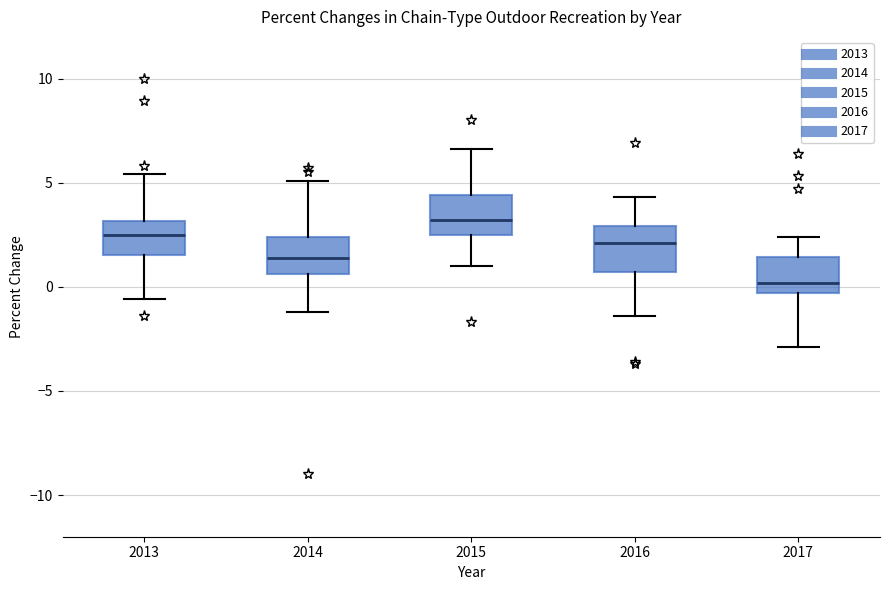

Reading left to right, transcribe this box plot: for each box, give where its median line is, the range the box spans, and where its two whiskers end, as read against the y-axis. The values are not printed on the chart, so give them approximately, as read against the axis.

2013: median 2.5, box 1.5 to 3.0, whiskers -0.5 to 5.5
2014: median 1.5, box 0.5 to 2.5, whiskers -1.0 to 5.0
2015: median 3.0, box 2.5 to 4.5, whiskers 1.0 to 6.5
2016: median 2.0, box 0.5 to 3.0, whiskers -1.5 to 4.5
2017: median 0.0, box -0.5 to 1.5, whiskers -3.0 to 2.5